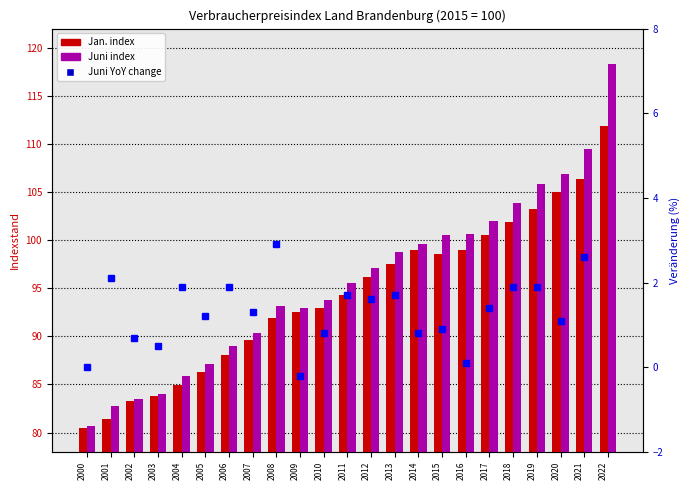

Reading left to right, what are all the values shown in this chart?

Jan.: 80.5	81.4	83.3	83.8	84.9	86.3	88.1	89.6	91.9	92.5	92.9	94.3	96.2	97.5	99.0	98.6	99.0	100.5	101.9	103.2	105.0	106.4	111.9
Juni: 80.7	82.8	83.5	84.0	85.9	87.1	89.0	90.3	93.2	93.0	93.8	95.5	97.1	98.8	99.6	100.5	100.6	102.0	103.9	105.8	106.9	109.5	118.3
Juni change: 0.0	2.1	0.7	0.5	1.9	1.2	1.9	1.3	2.9	-0.2	0.8	1.7	1.6	1.7	0.8	0.9	0.1	1.4	1.9	1.9	1.1	2.6	8.8